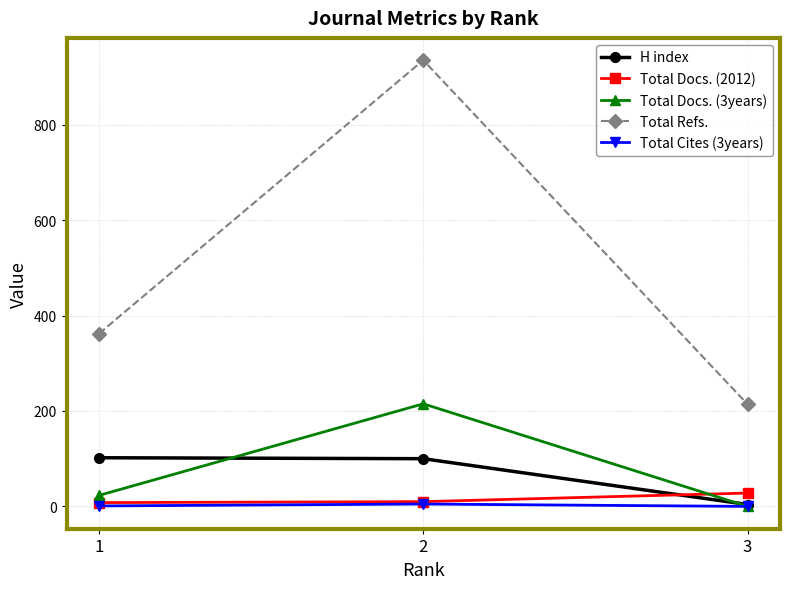

How many lines are shown in the chart?

5